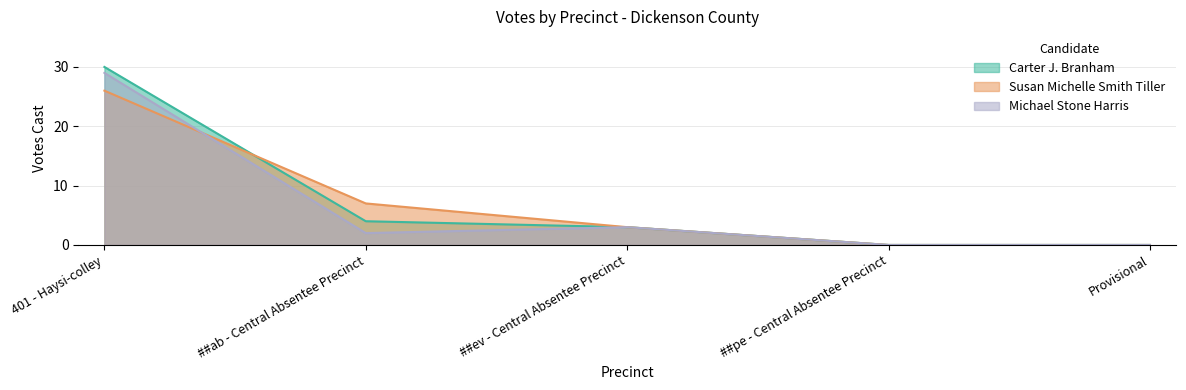

Reading right to left, transcribe all the data shown in this chart.

Carter J. Branham: 0	0	3	4	30
Susan Michelle Smith Tiller: 0	0	3	7	26
Michael Stone Harris: 0	0	3	2	29